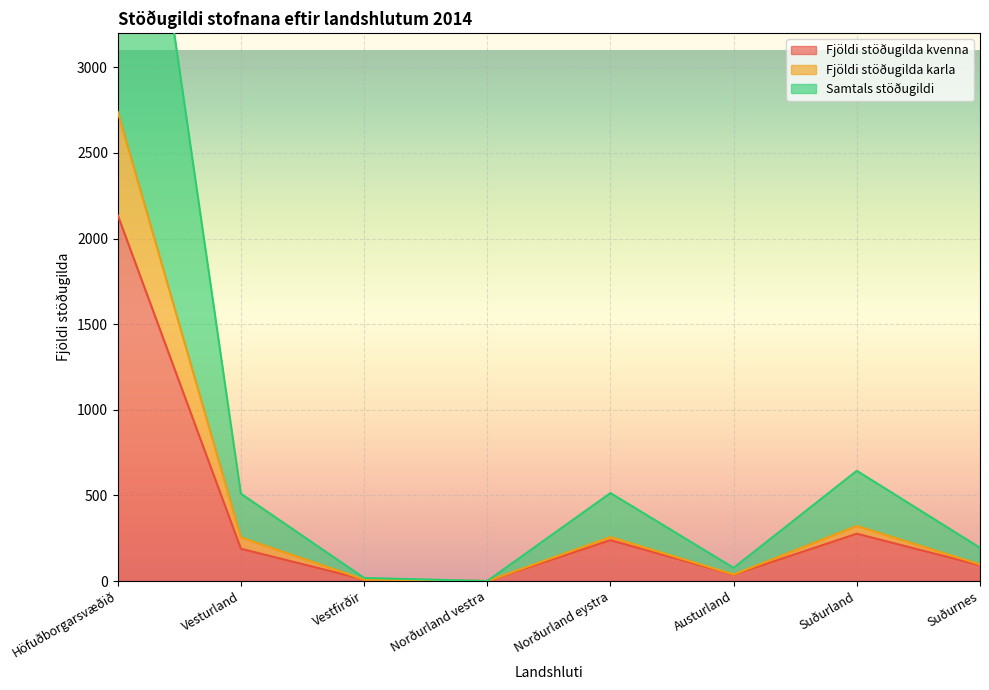

How many categories are shown in the chart?

8